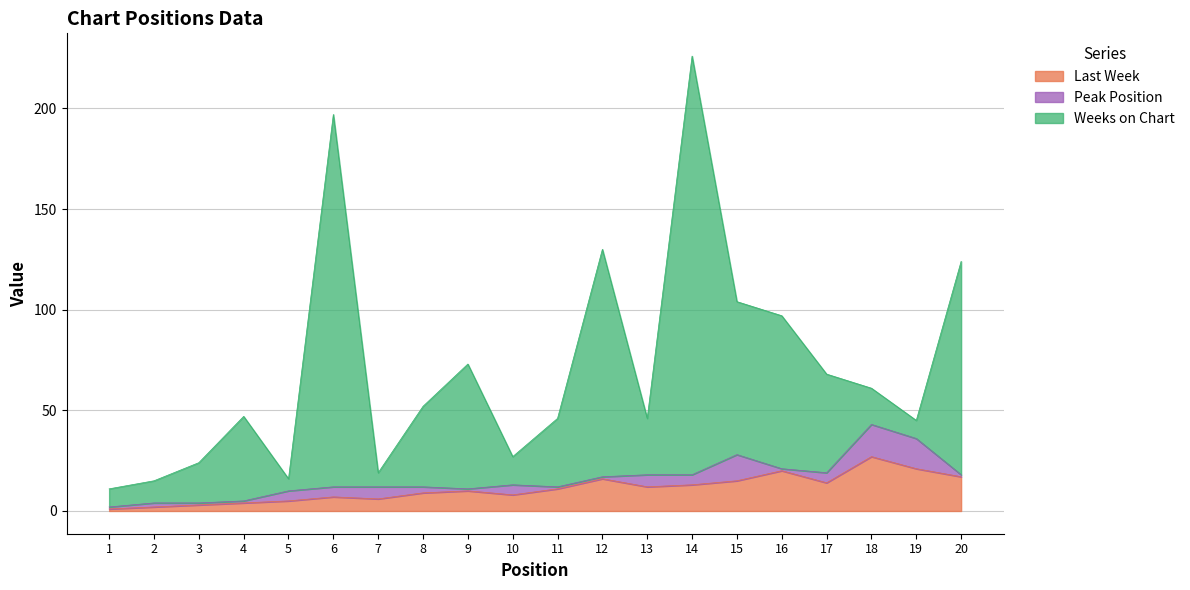

What is the difference between the maximum and minimum values in the Last Week series?

26